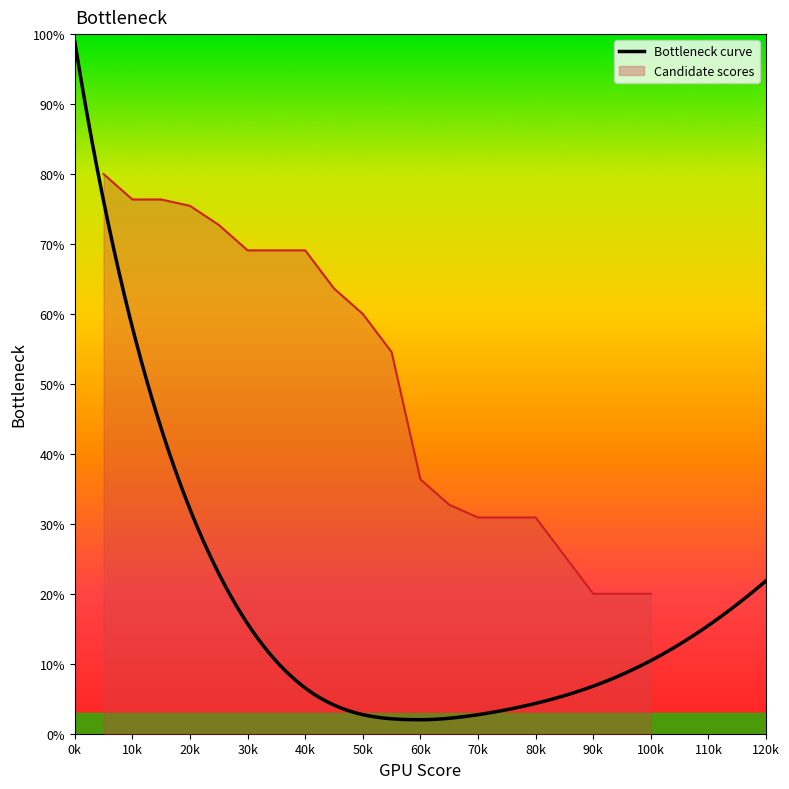

What is the lowest value of the Candidate scores series?

20.0